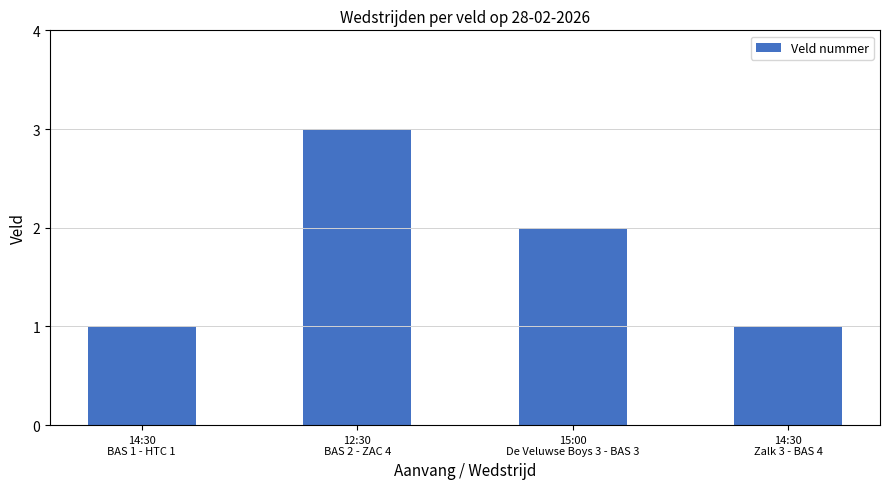

True or false: the data shows 2 at 14:30
Zalk 3 - BAS 4.

False